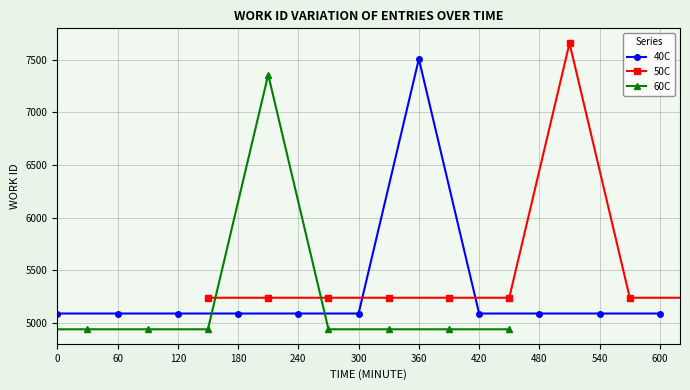

Is it true that 40C equals 1353 at 300?

False